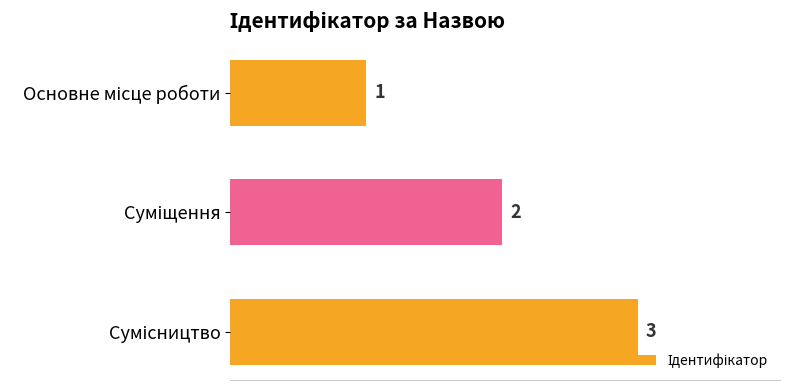

What is the sum of all values?

6